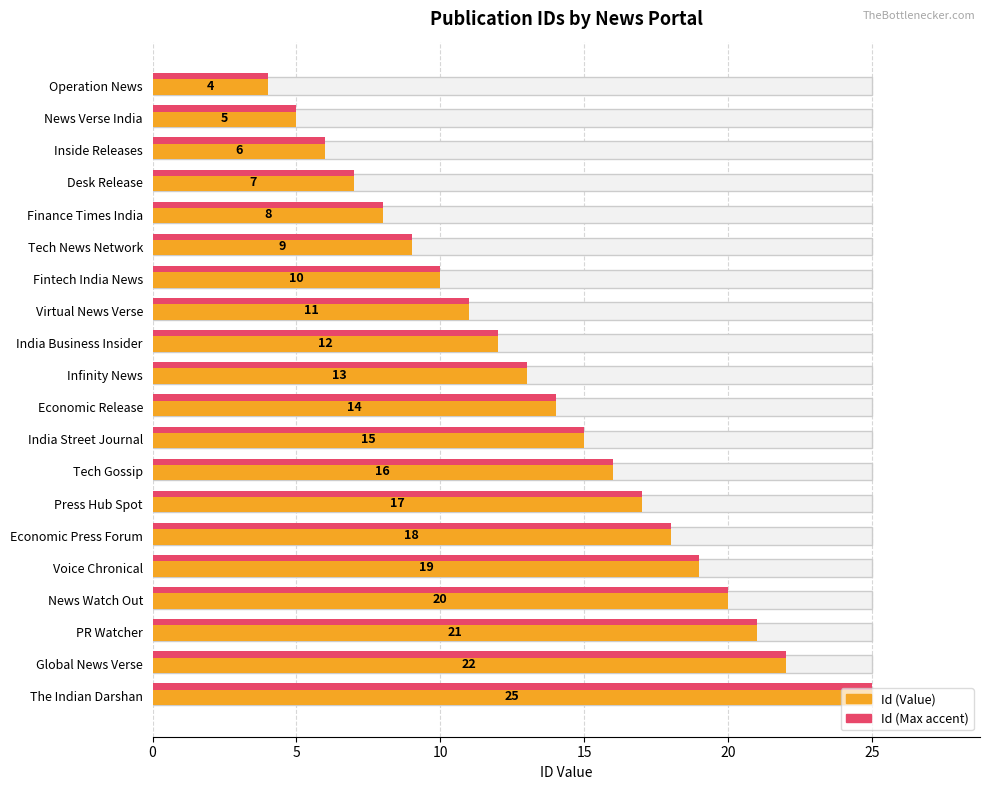

Count the number of categories in the chart.

20